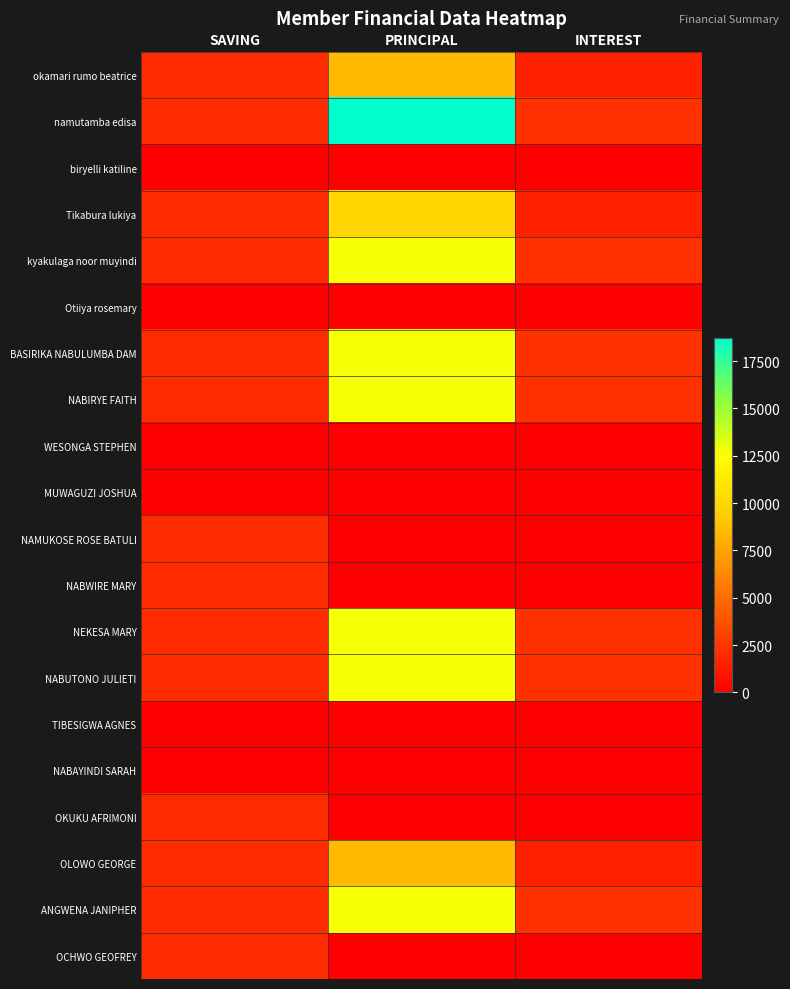

Which category has the lowest value across all series?

SAVING